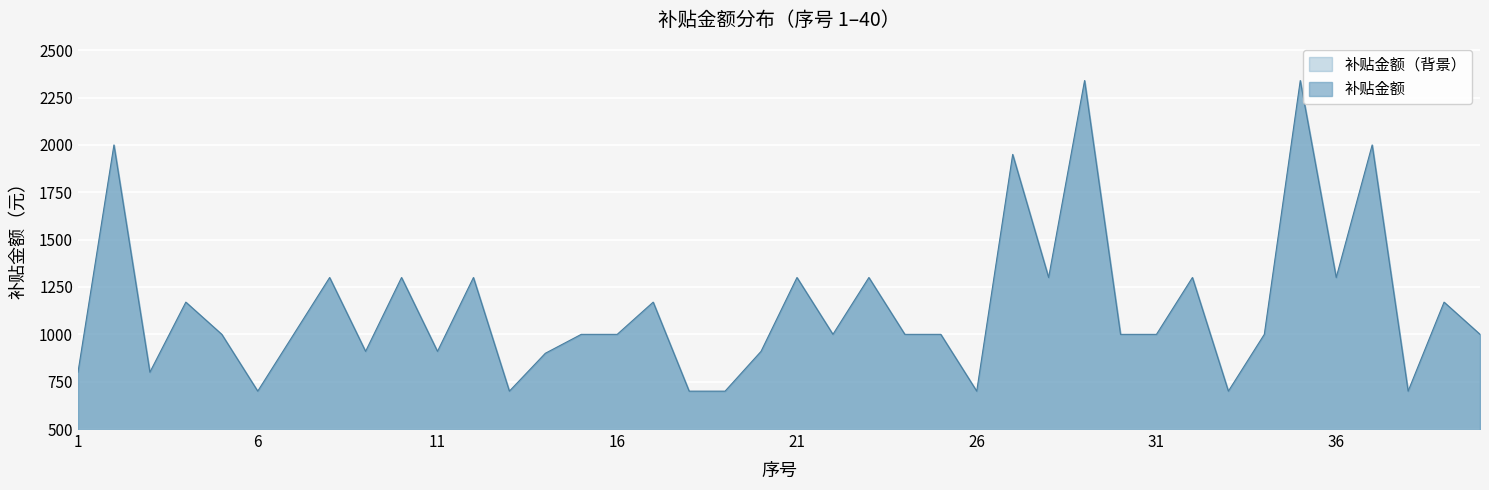

Reading right to left, extract all data points from this chart.

40=1000	39=1170	38=700	37=2000	36=1300	35=2340	34=1000	33=700	32=1300	31=1000	30=1000	29=2340	28=1300	27=1950	26=700	25=1000	24=1000	23=1300	22=1000	21=1300	20=910	19=700	18=700	17=1170	16=1000	15=1000	14=900	13=700	12=1300	11=910	10=1300	9=910	8=1300	7=1000	6=700	5=1000	4=1170	3=800	2=2000	1=800